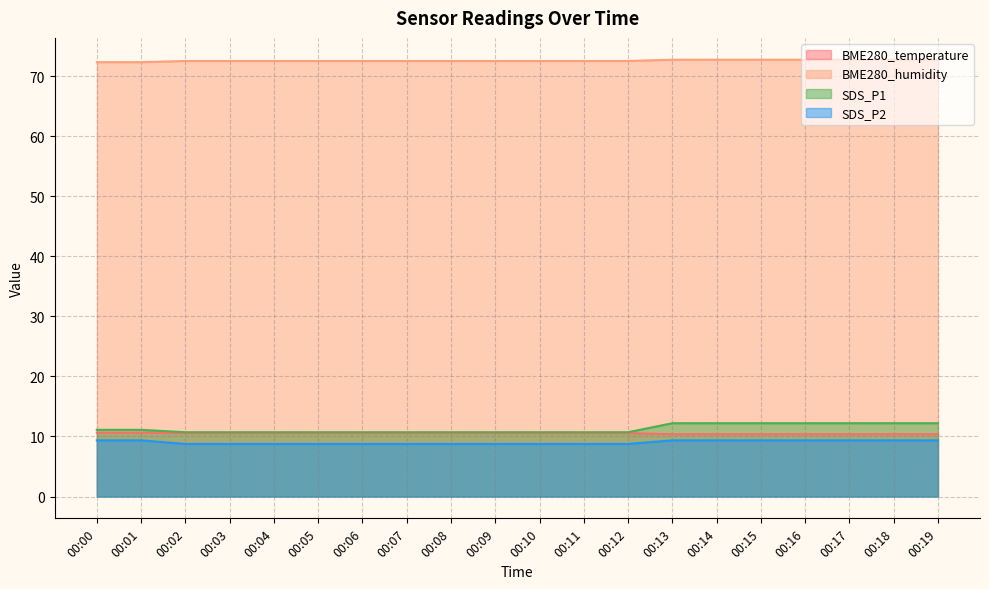

True or false: SDS_P1 and BME280_humidity cross at least once.

False